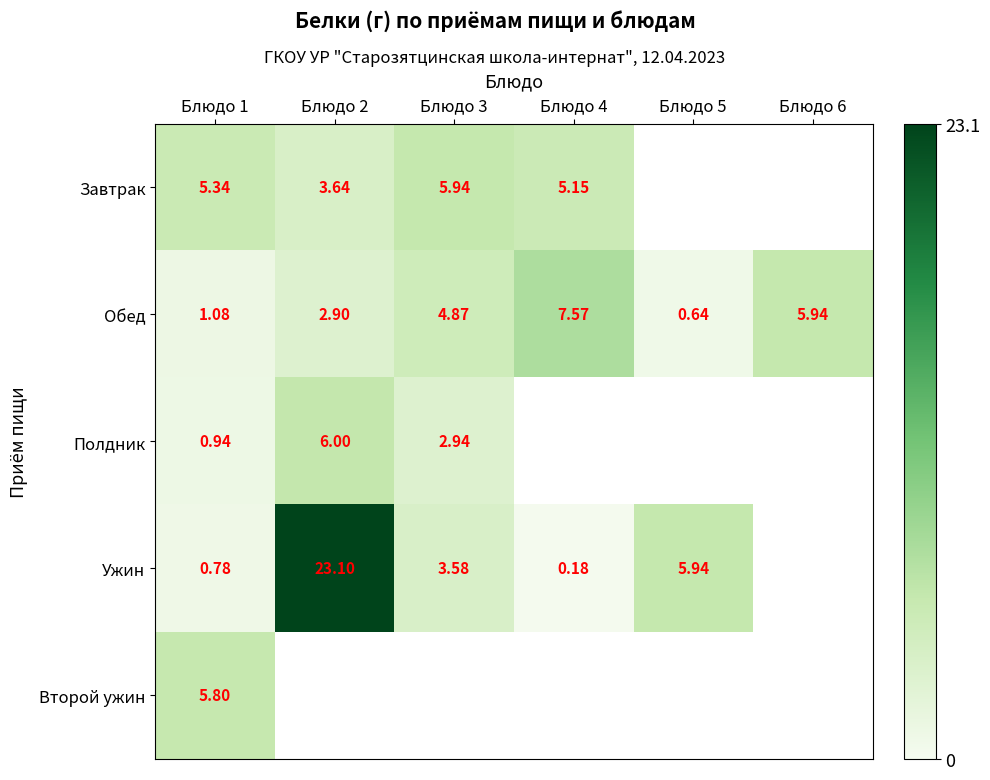

How many distinct data groups are displayed?

5